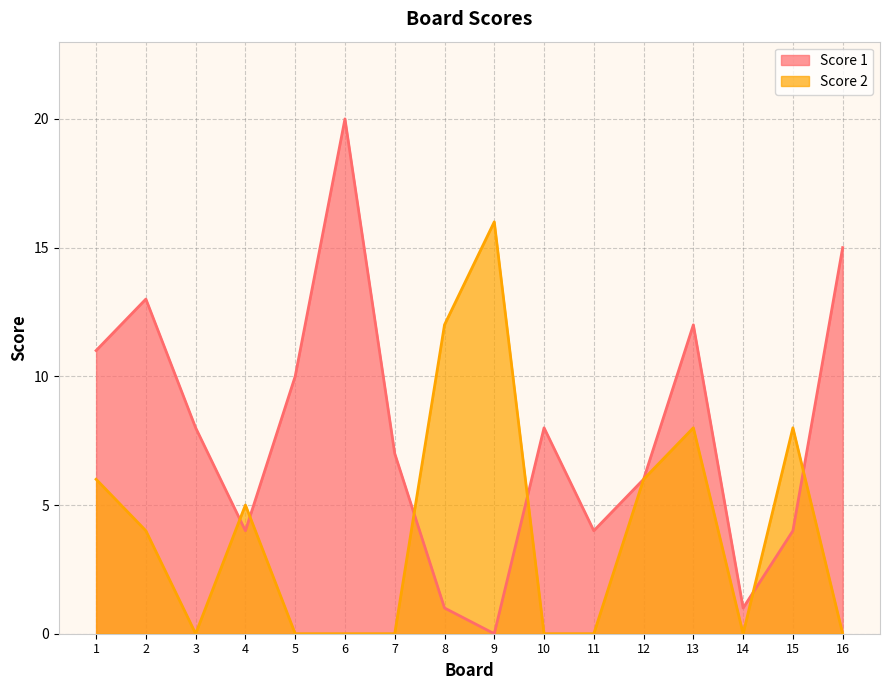

Which series ends up on top after the final intersection of Score 1 and Score 2?

Score 1